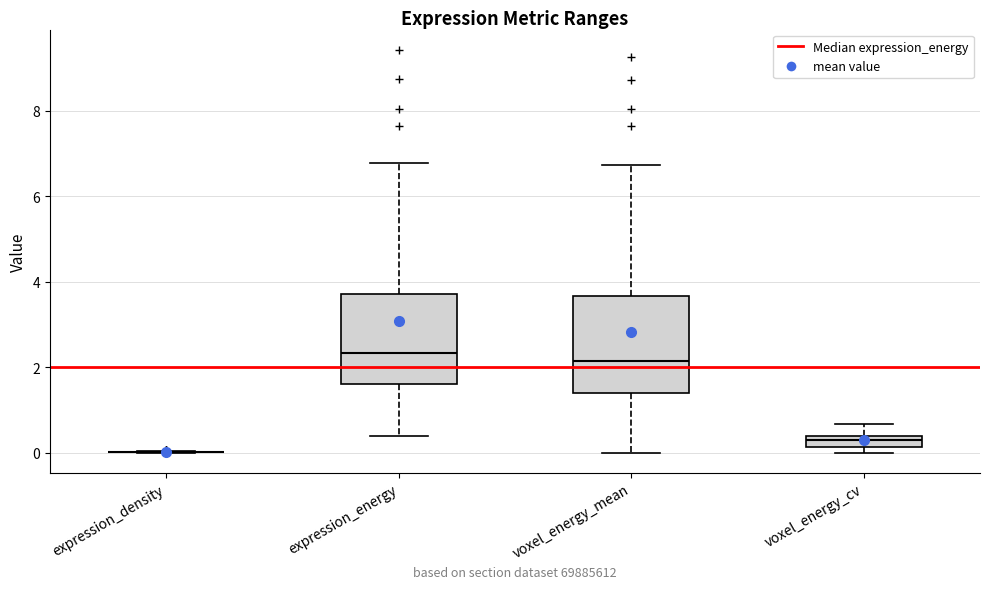

Where is the lower edge of the box for voxel_energy_mean on the y-axis? The values are not printed on the chart, so give them approximately, as read against the axis.

1.4